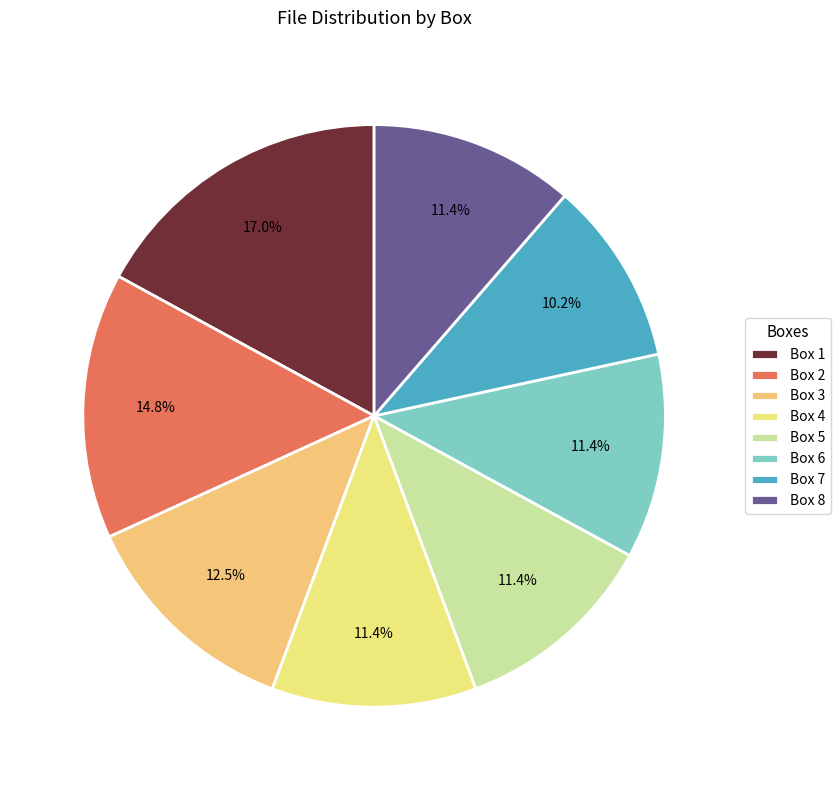

What percentage do Box 3 and Box 6 together represent?

23.9%